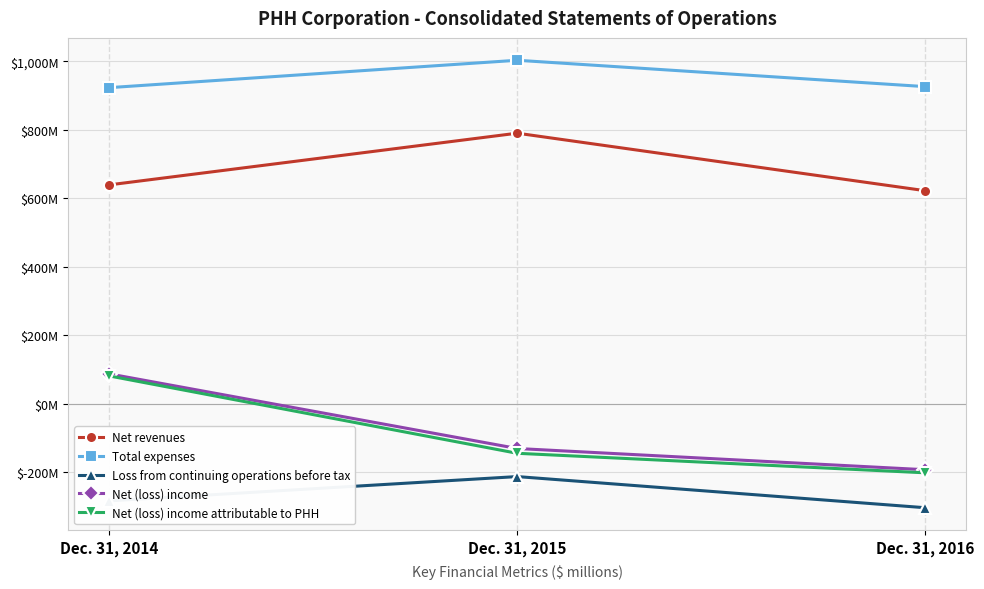

What is the total value across all series at Dec. 31, 2016?

849